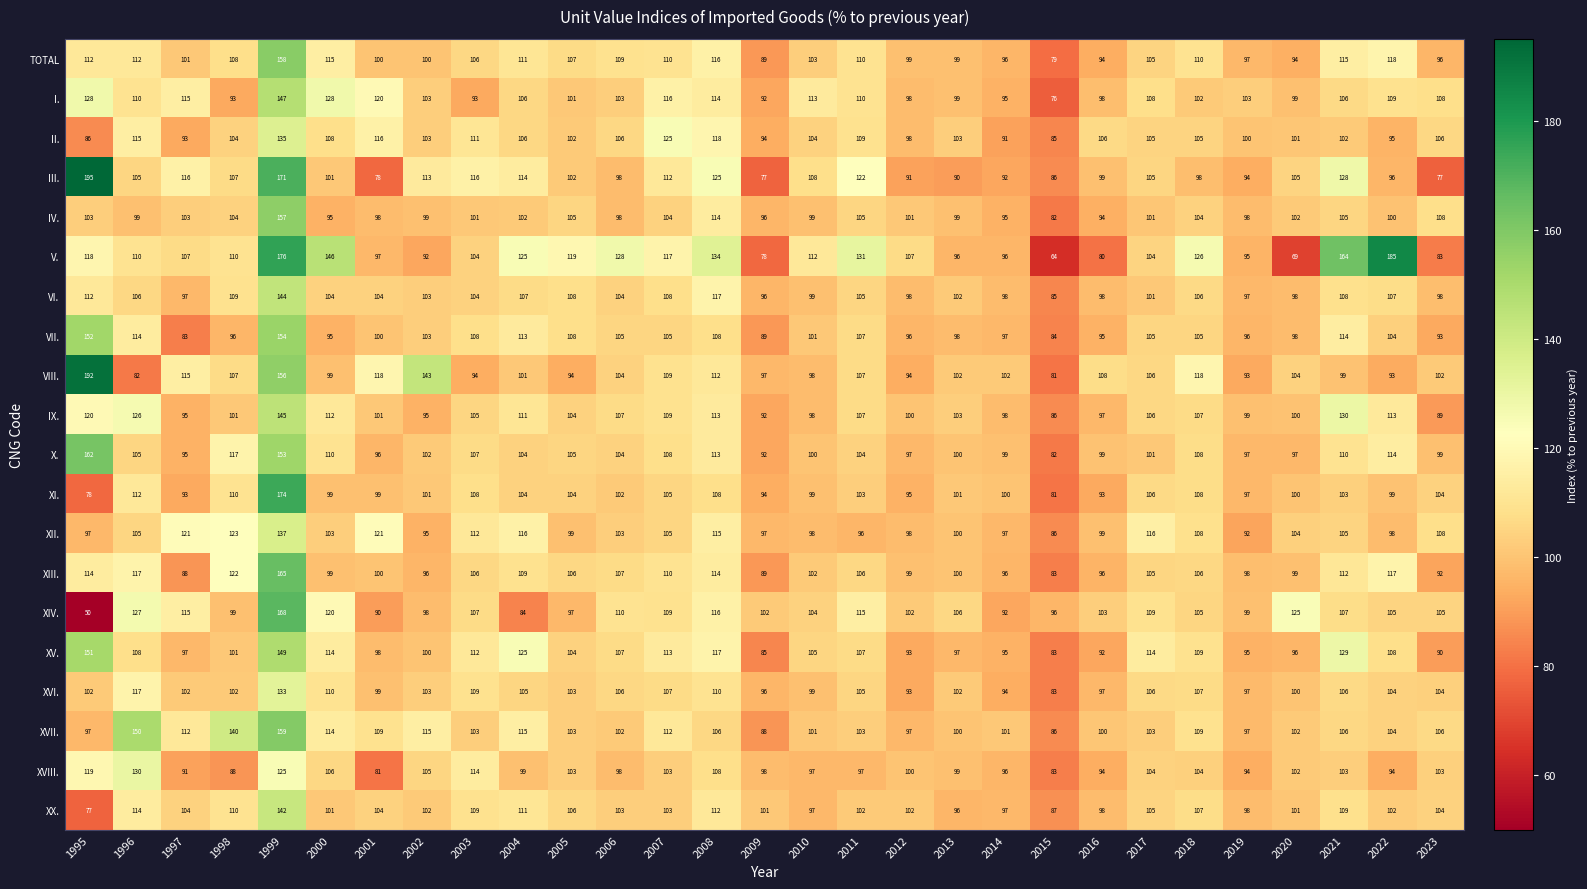

What is the total value across all series at 2003?

2129